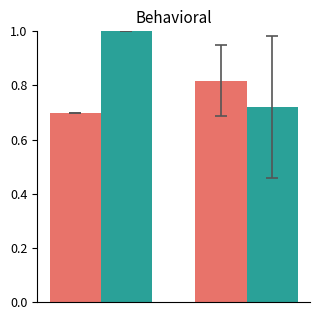

What is the maximum value shown in the chart?

1.0